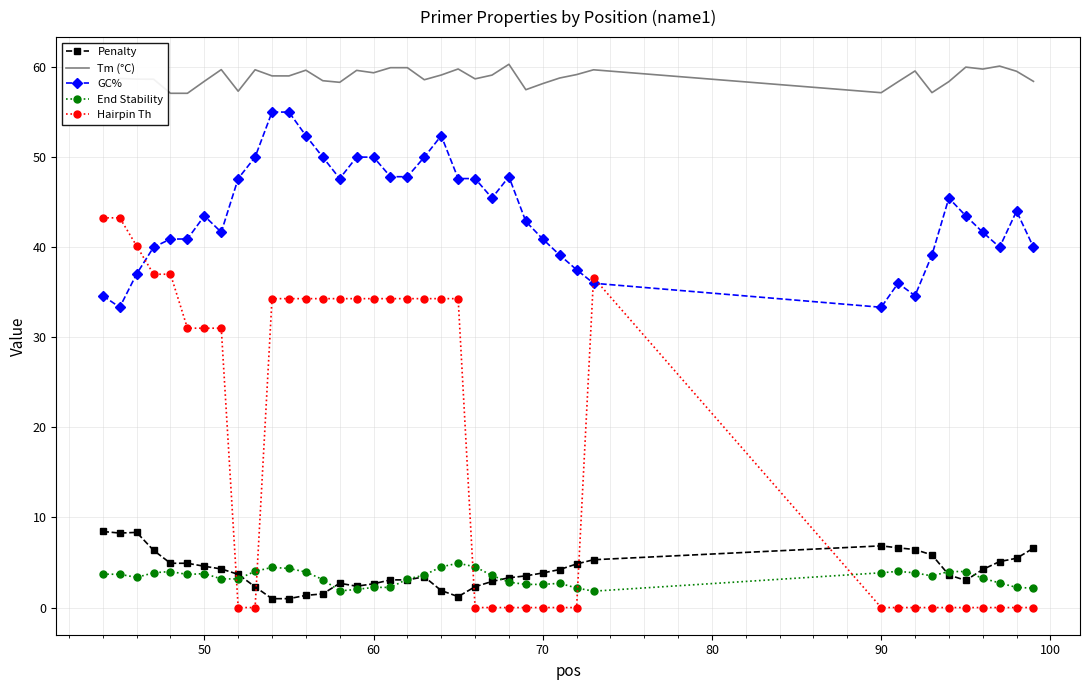

Which series has the largest range (max minus min)?

Hairpin Th